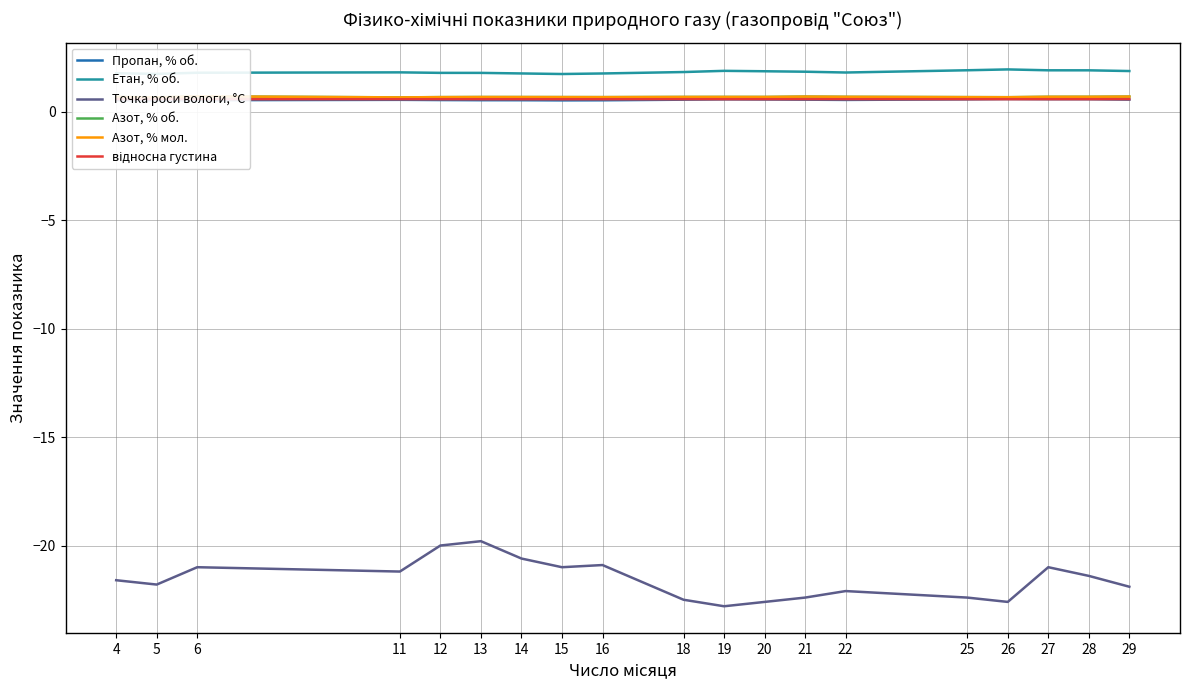

True or false: Точка роси вологи, °С and Пропан, % об. cross at least once.

False